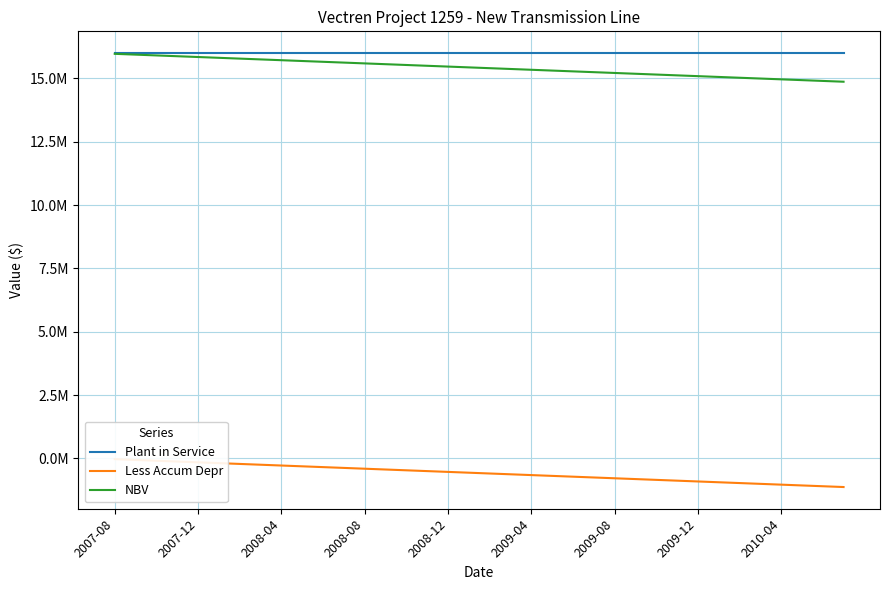

Does the chart have visible grid lines?

Yes